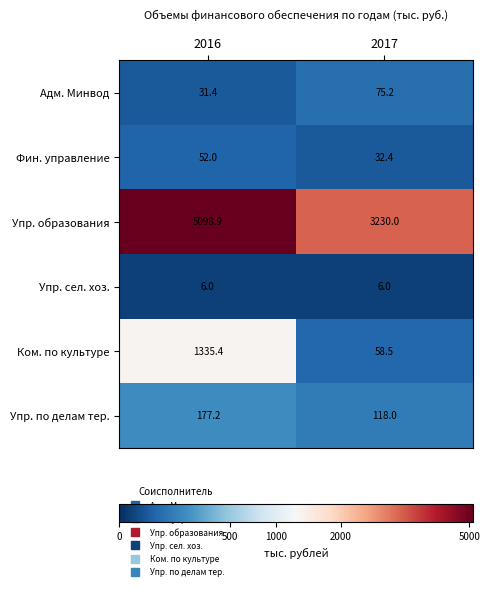

What value does the Адм. Минвод series have at 2017?

75.2